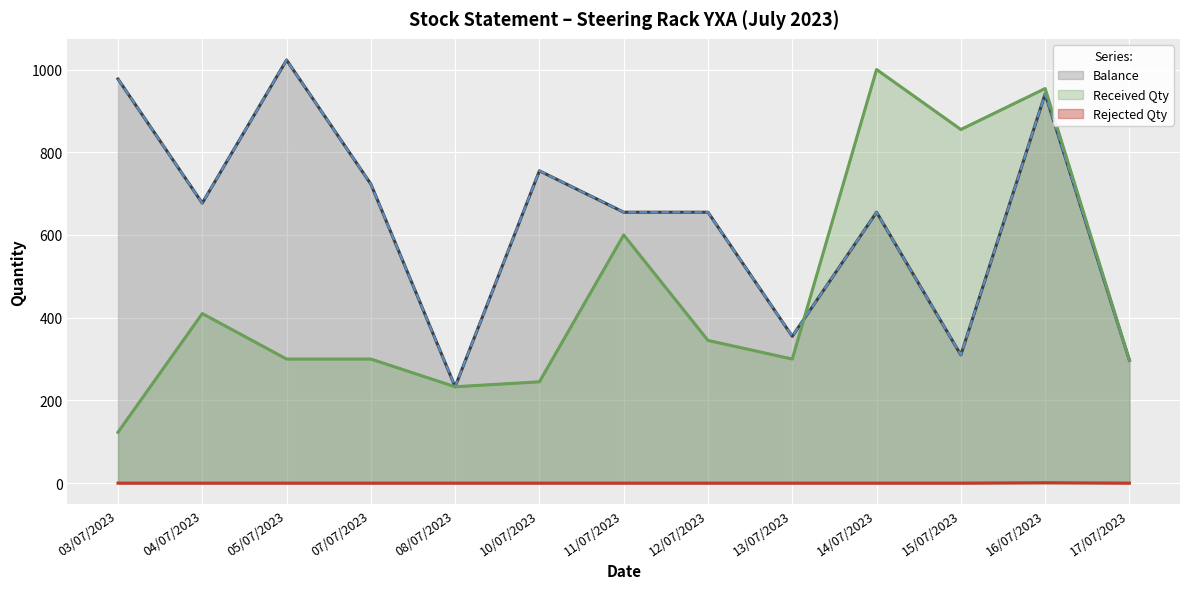

Where is Received Qty nearest to the value 561?

11/07/2023